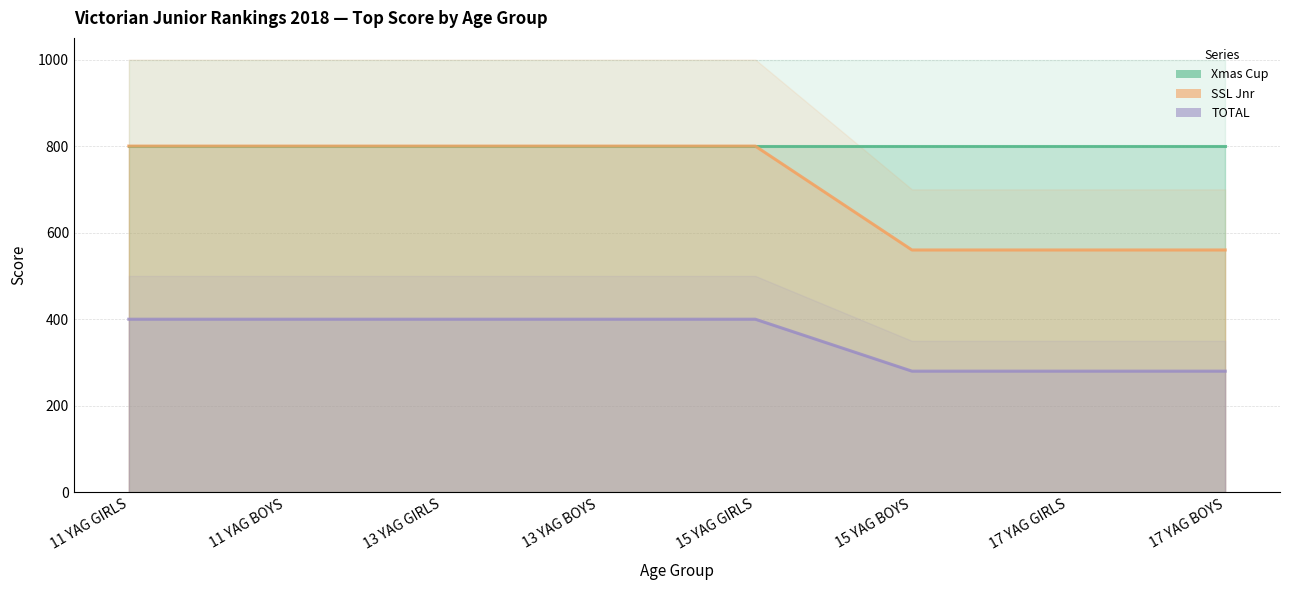

True or false: TOTAL and SSL Jnr intersect in this chart.

False